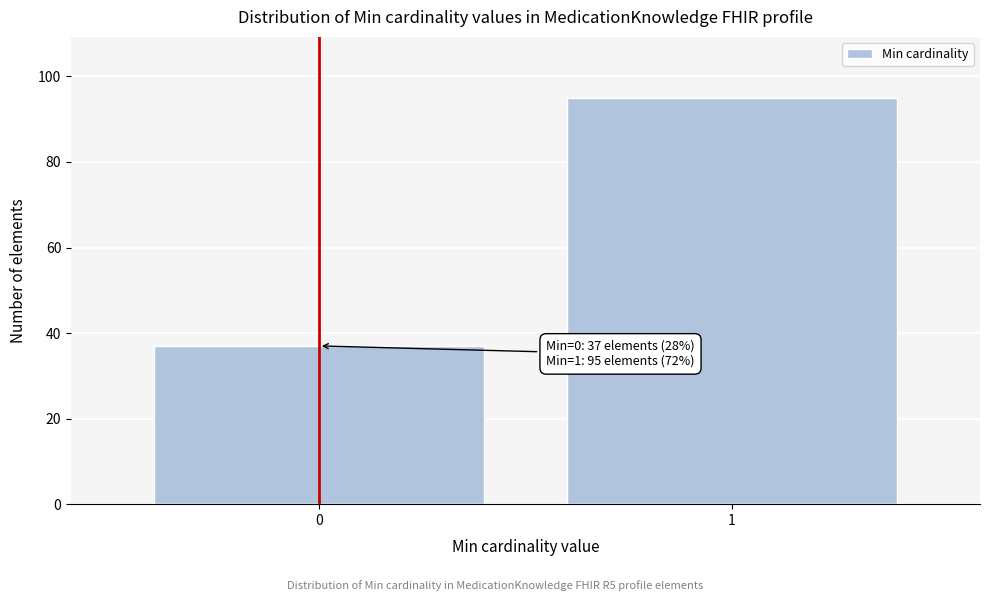

Reading right to left, transcribe all the data shown in this chart.

1=95	0=37